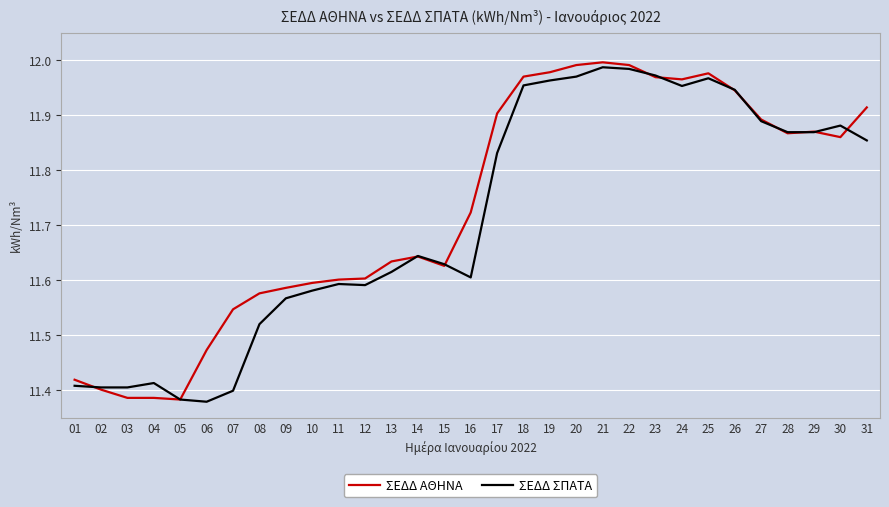

The value of ΣΕΔΔ ΑΘΗΝΑ at 16 is 8.1. True or false?

False